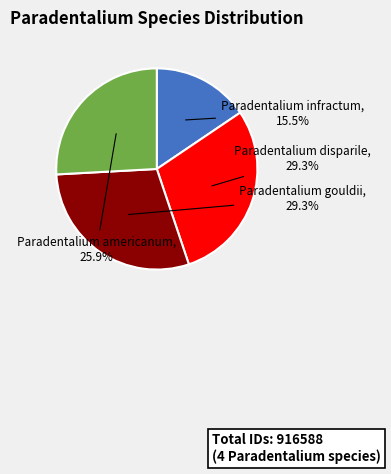

To the nearest percent, what is the combined percentage of Paradentalium infractum and Paradentalium americanum?

41%